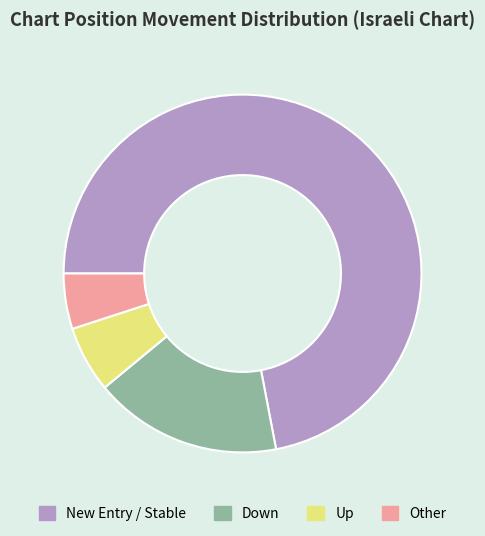

Rank the categories by value from highest to lowest.

New Entry / Stable, Down, Up, Other